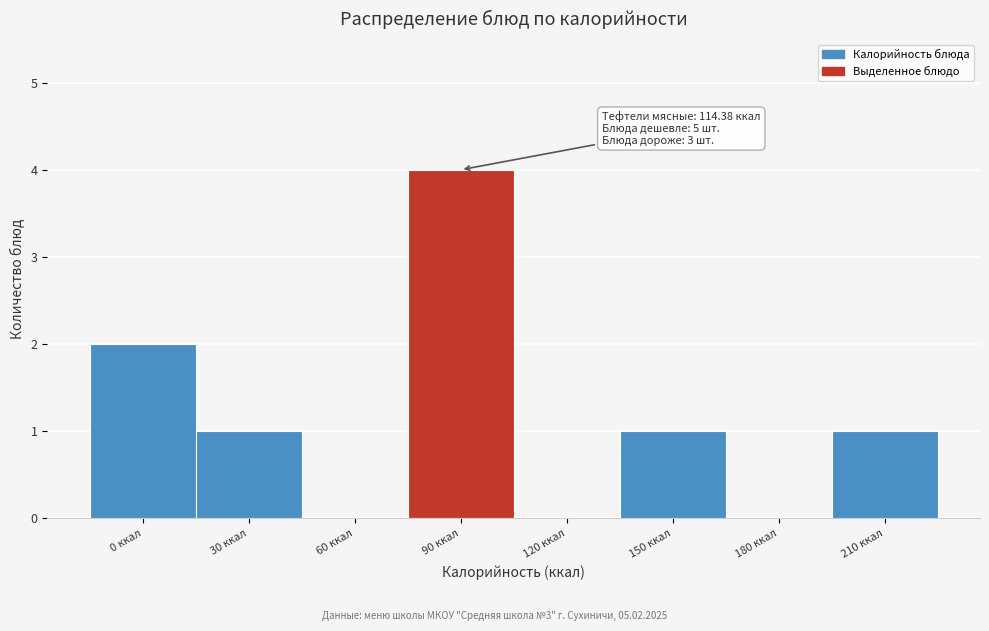

Reading left to right, list all the values displayed in this chart.

0 ккал=2	30 ккал=1	60 ккал=0	90 ккал=4	120 ккал=0	150 ккал=1	180 ккал=0	210 ккал=1